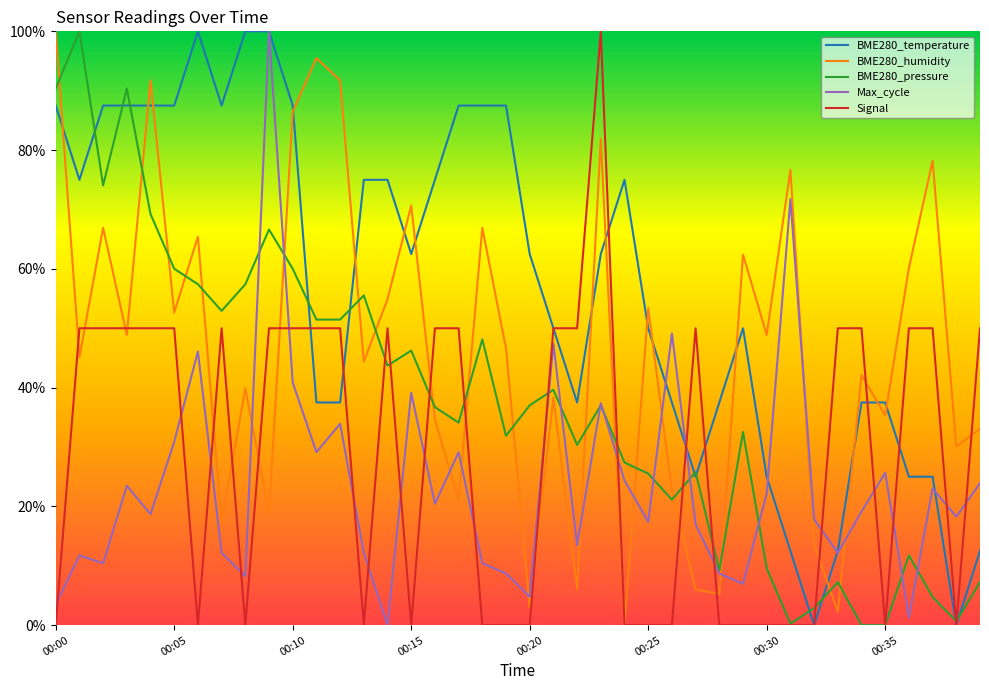

What is the greatest value displayed?

100.0